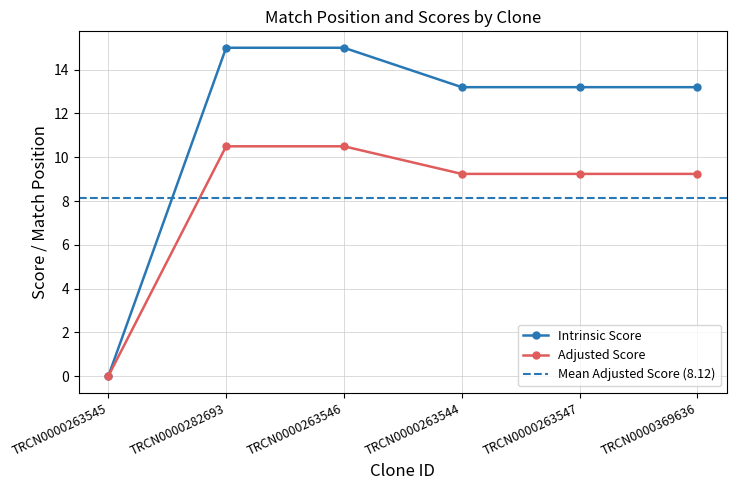

The Intrinsic Score series shows 13.2 at TRCN0000369636. True or false?

True